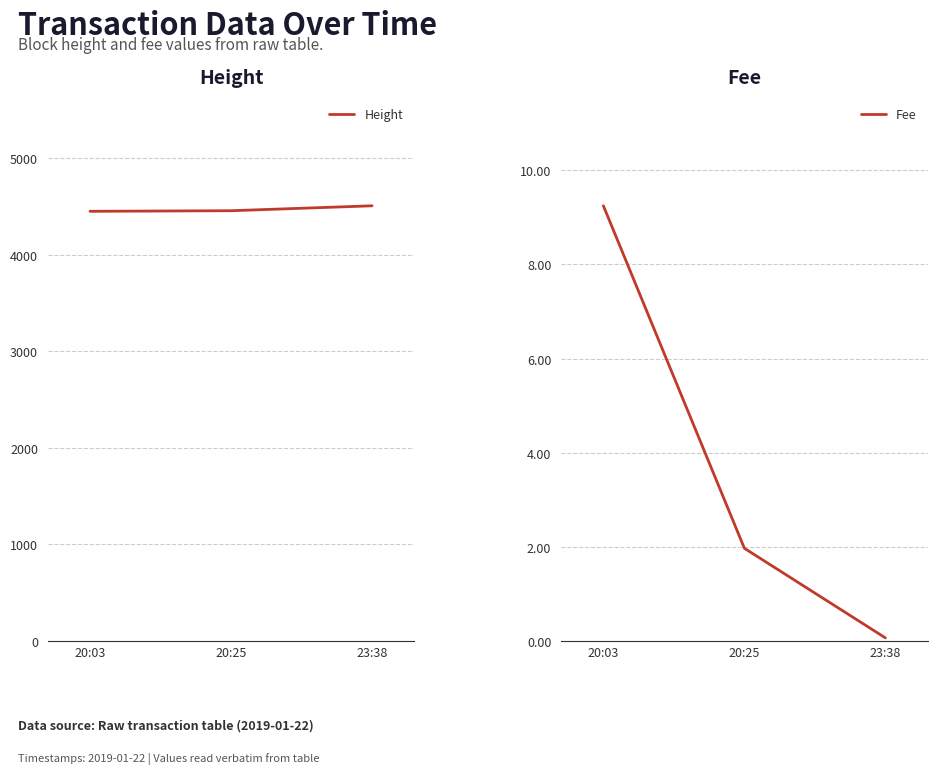

What is the label of the 2nd point from the left?

20:25